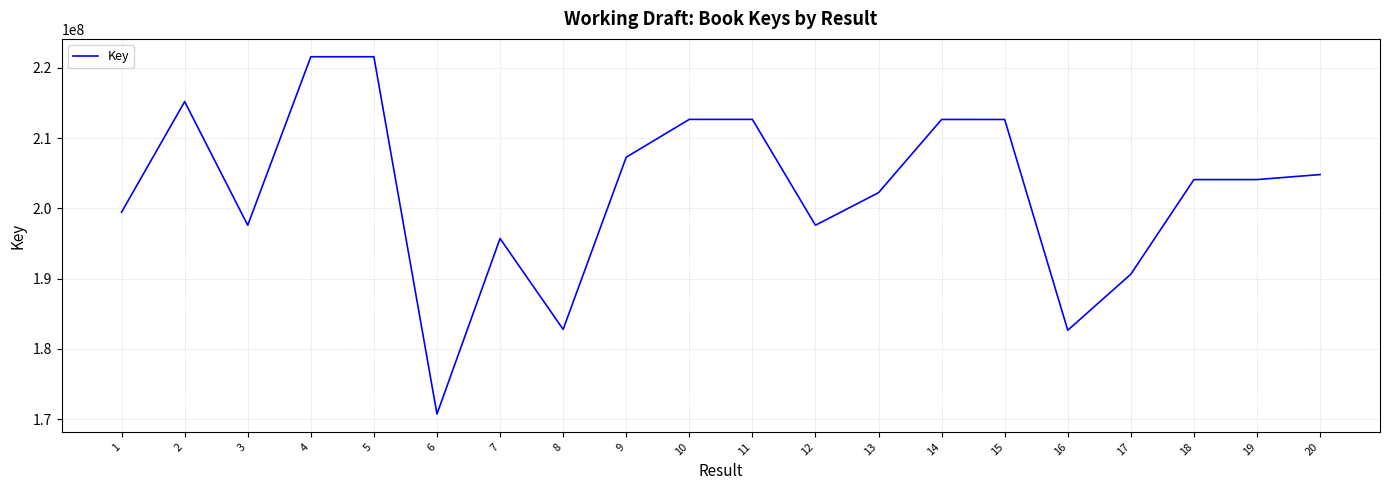

What value does the data have at 16, to the nearest 10?

182637410